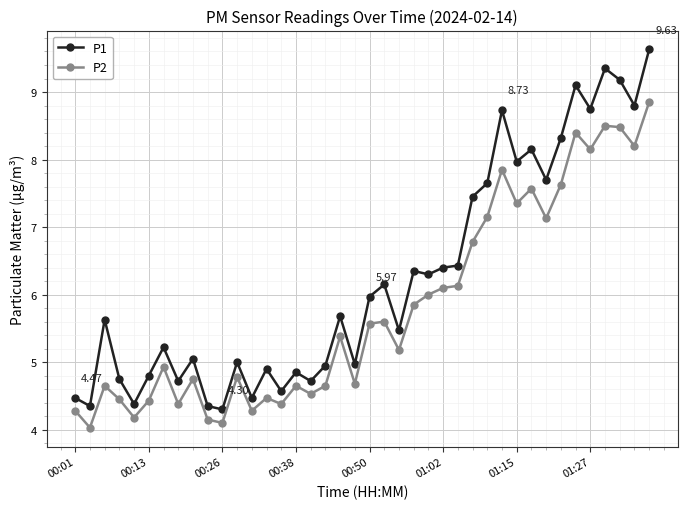

List the series in order of their overall mean, highest first.

P1, P2